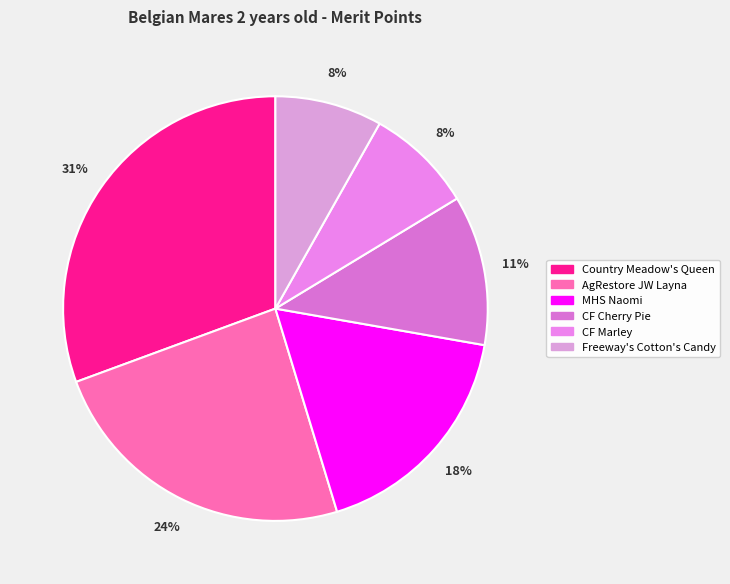

How many slices are in this pie chart?

6